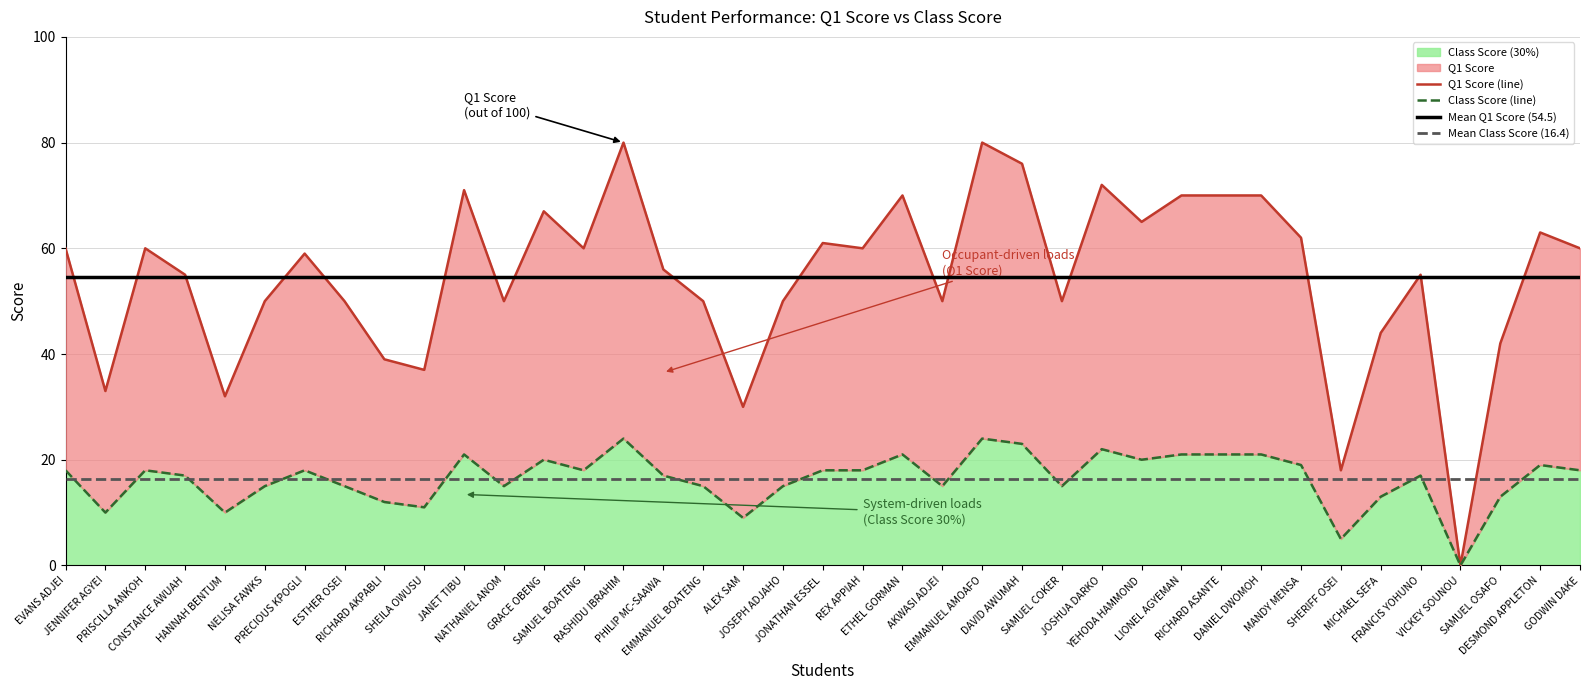

True or false: Class Score (30%) and Q1 Score cross at least once.

False